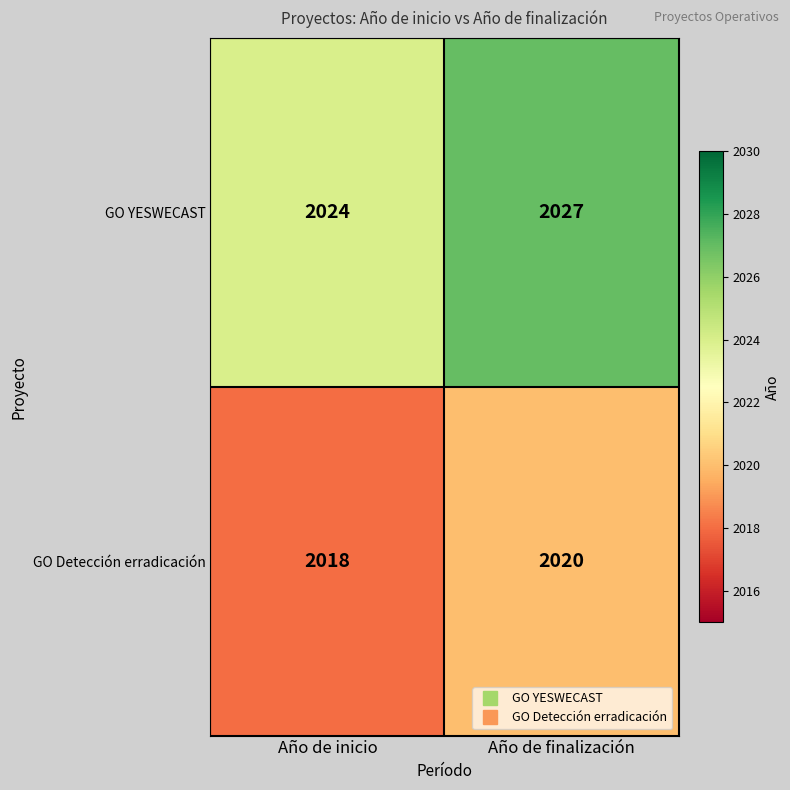

Which series has the widest spread of values?

GO YESWECAST